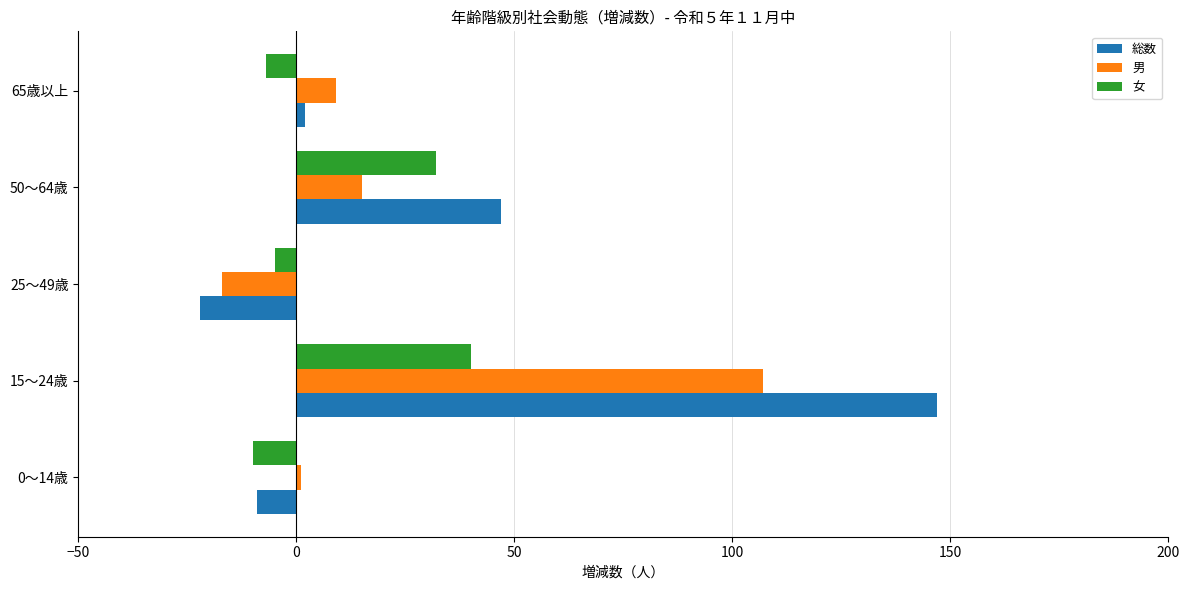

What is the sum of all 男 values?

115